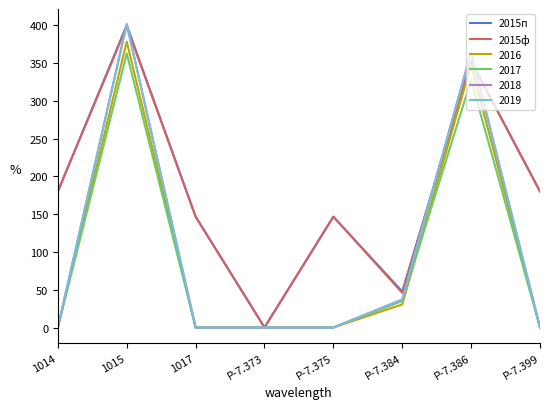

Is this an area chart (filled region under the line)?

No